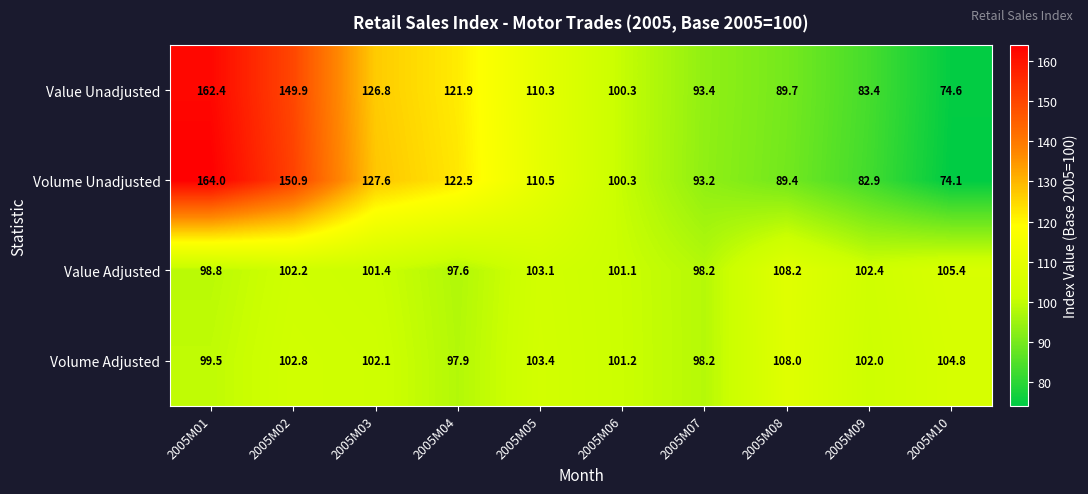

What is the total value across all series at 2005M07?

383.0